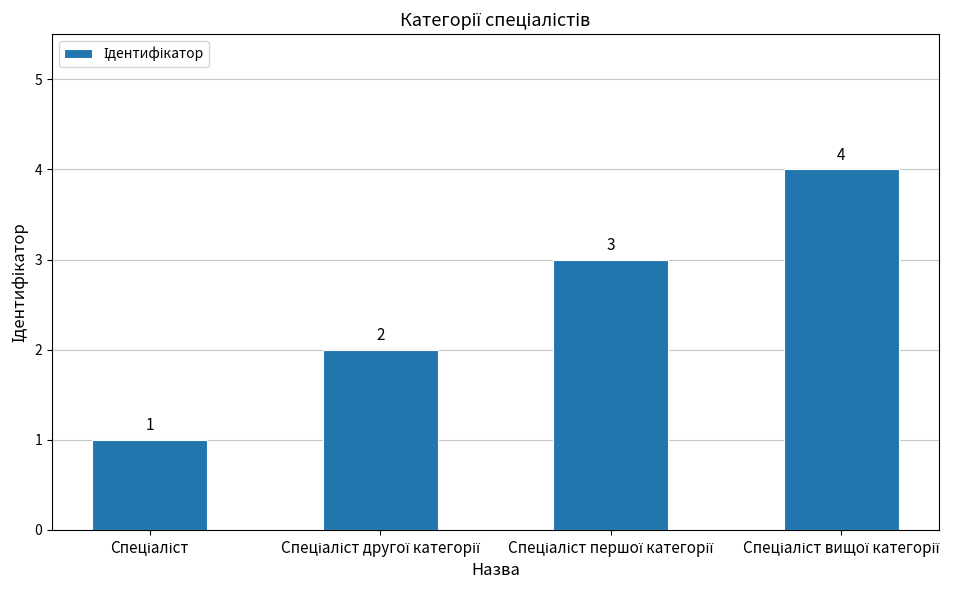

What is the sum of all values?

10